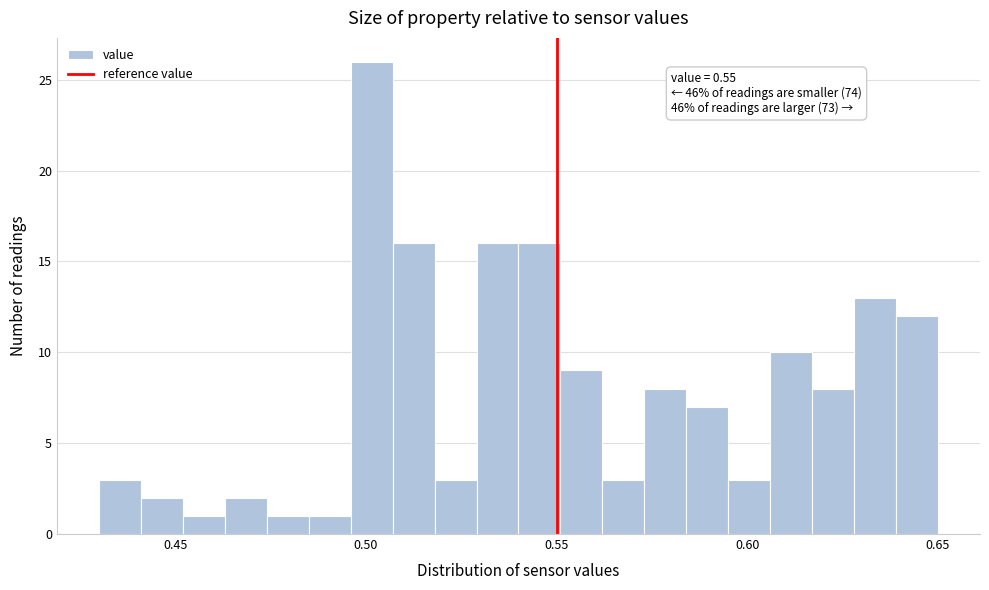

Around what value on the x-axis is the tallest bar? Give the approximate position of its centre, as read against the axis.

0.500